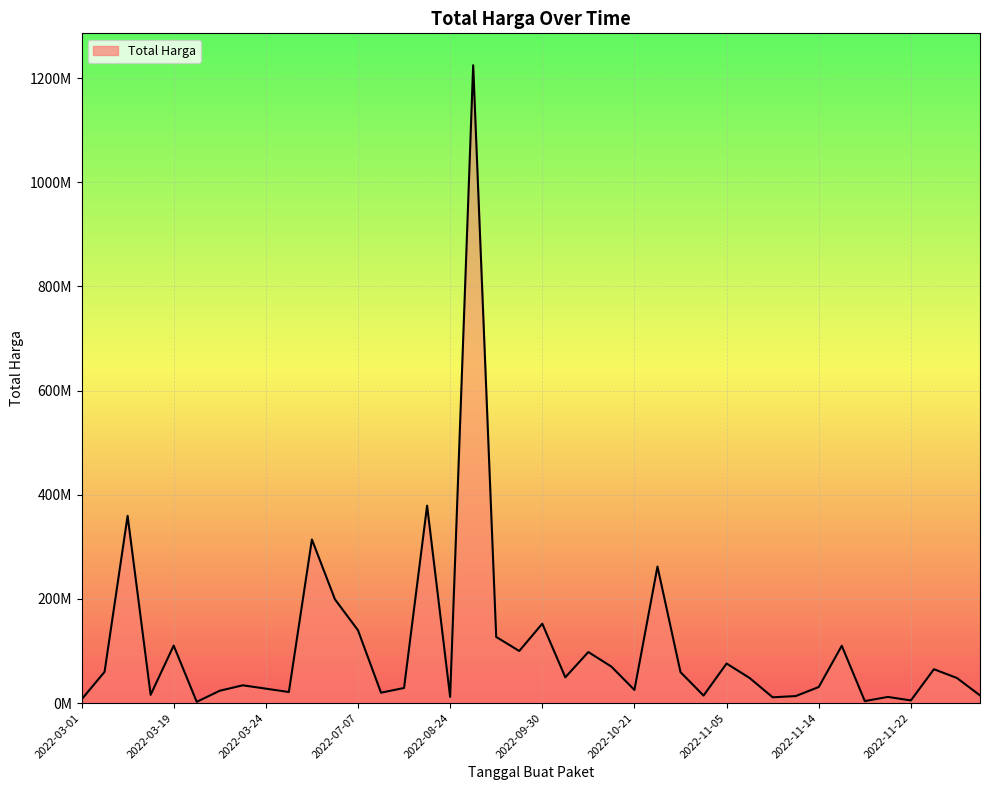

What is the minimum value shown in the chart?

2395750